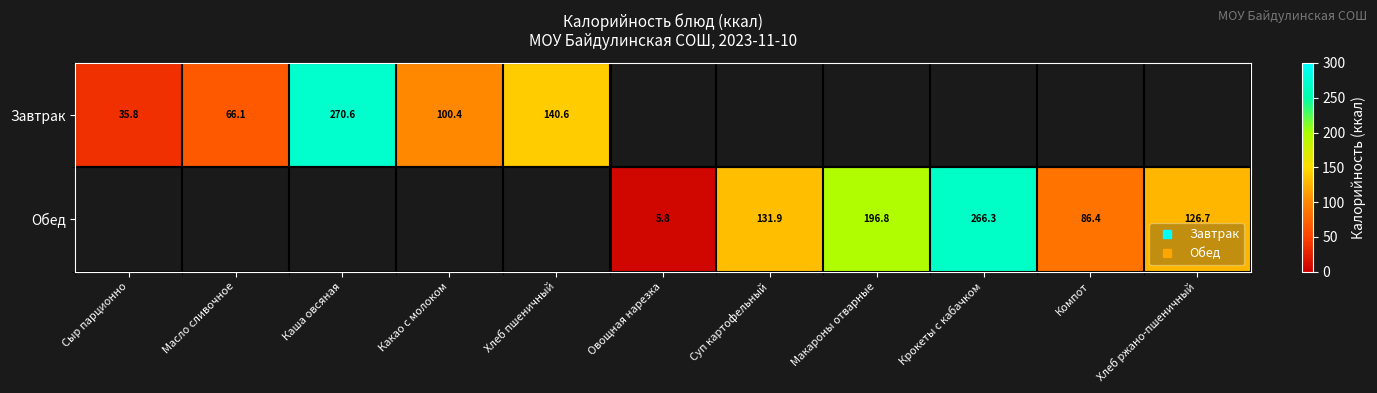

At how many categories does at least one series exceed 208?

2